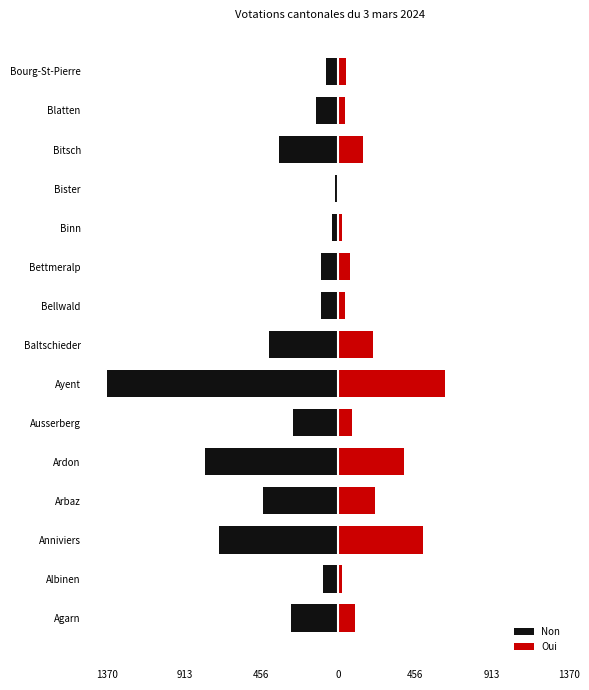

How many values in the Oui series exceed 80?

7